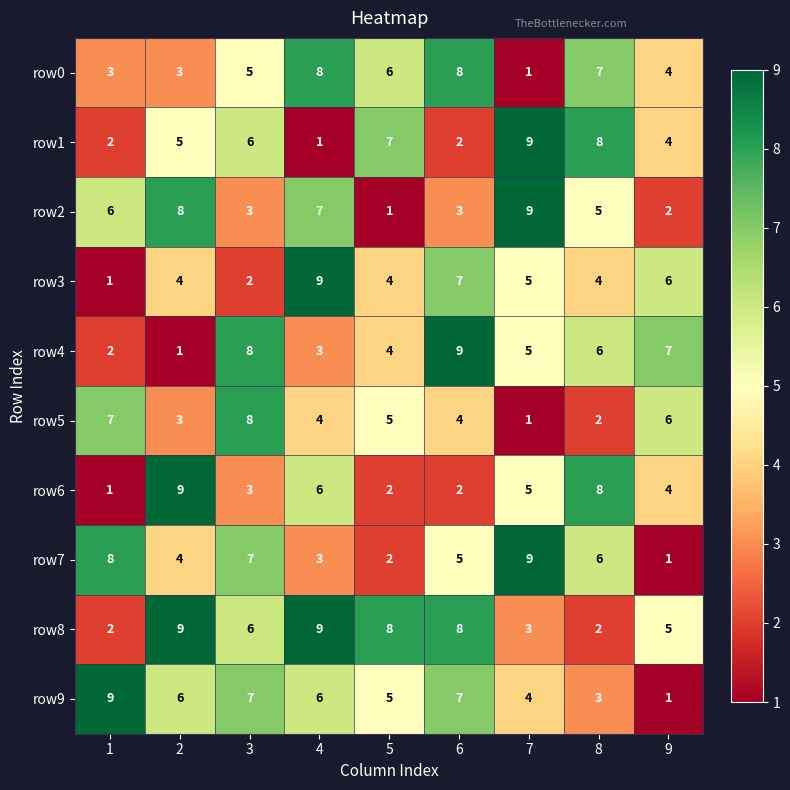

Between 3 and 6, which series saw the biggest shift?

row3